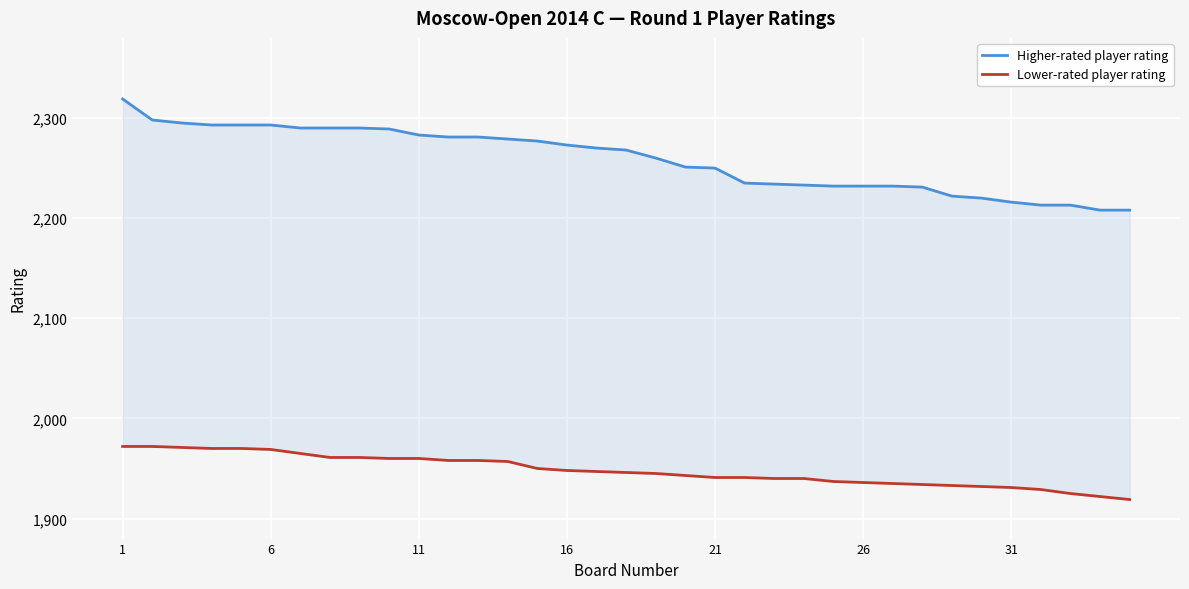

True or false: Higher-rated player rating and Lower-rated player rating cross at least once.

False